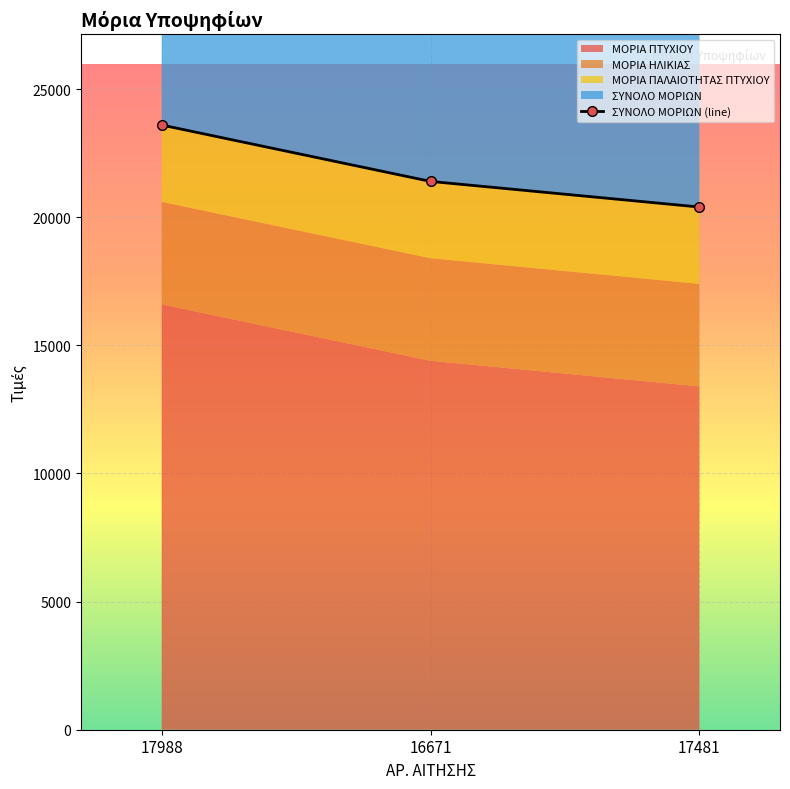

What position from the left is 17481?

3